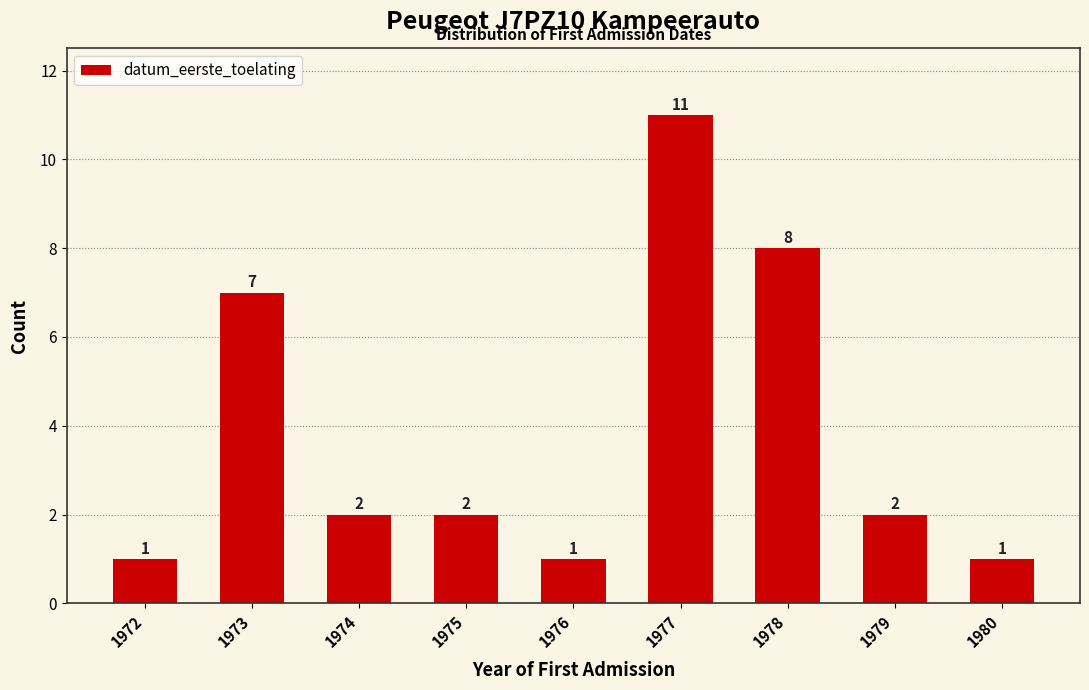

Reading left to right, what are all the values shown in this chart?

1	7	2	2	1	11	8	2	1